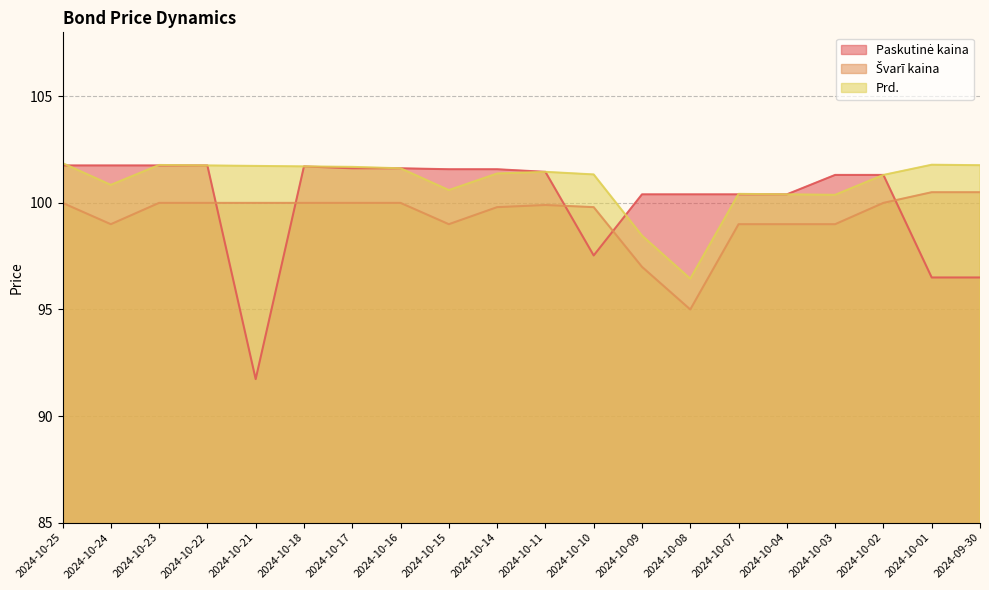

Where is the first local minimum for Paskutinė kaina?

2024-10-21